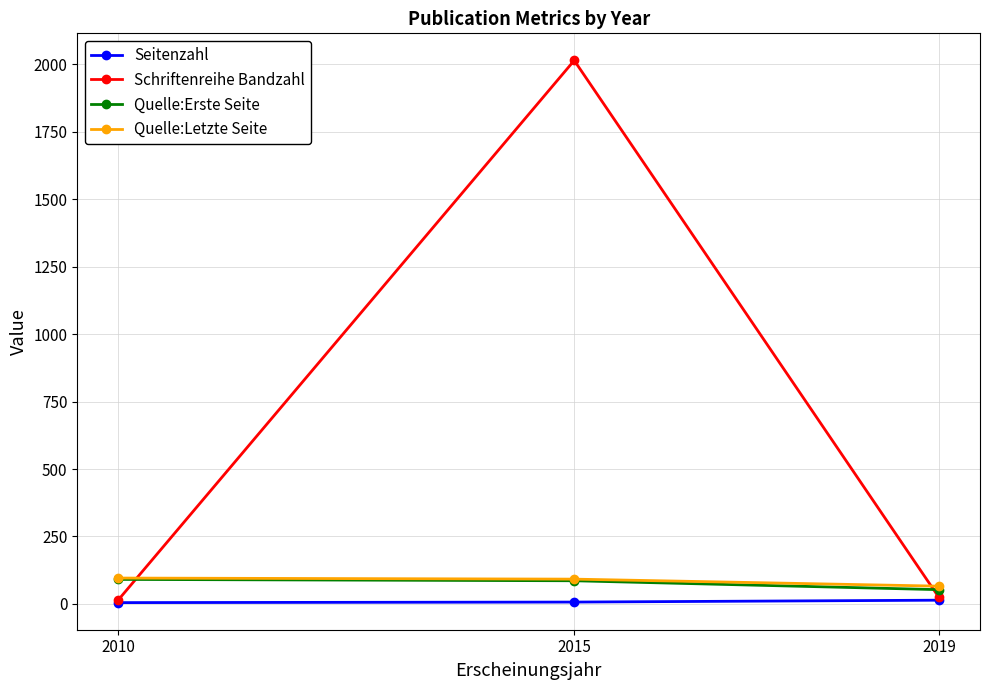

What is the greatest value displayed?

2014